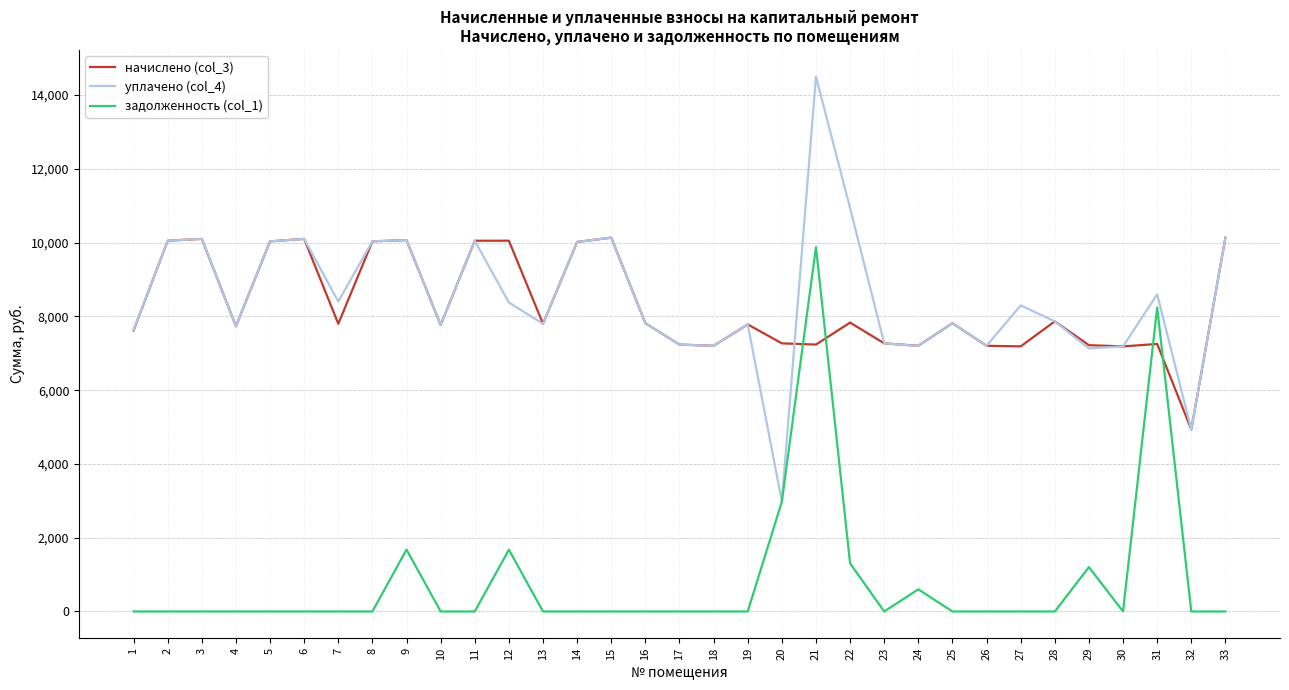

True or false: уплачено (col_4) has more than 1 points higher than both neighbors.

True